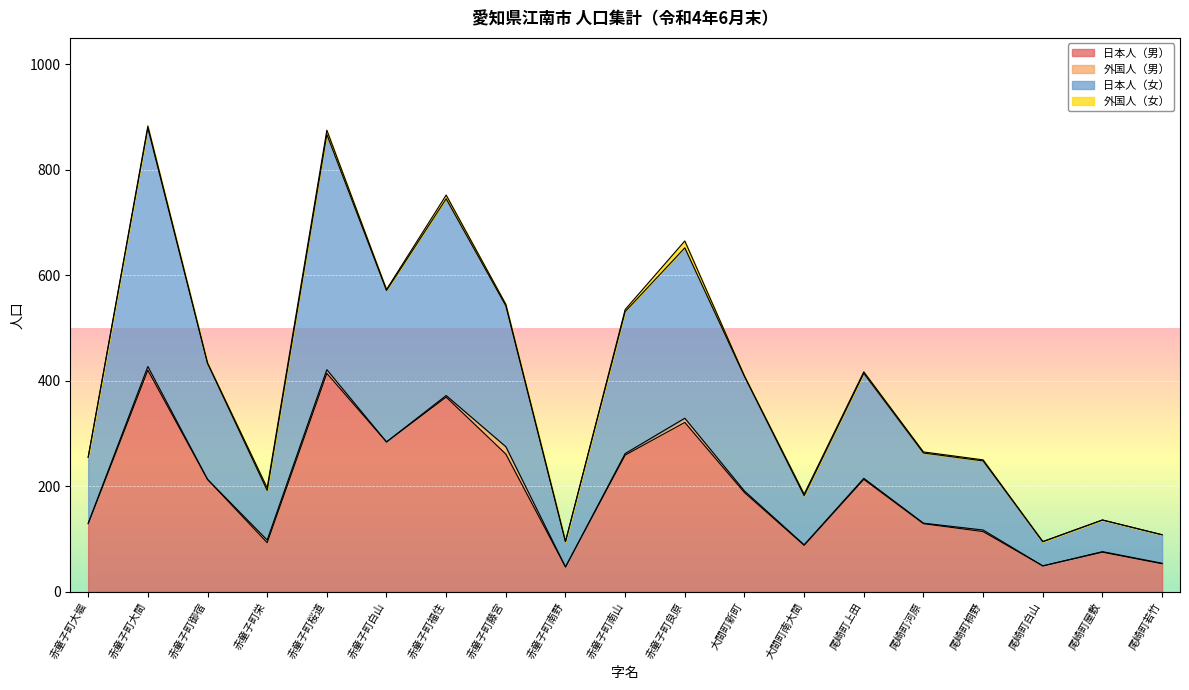

Is the value of 日本人（女） at 尾崎町上田 greater than the value of 日本人（男） at 赤童子町大間?

No